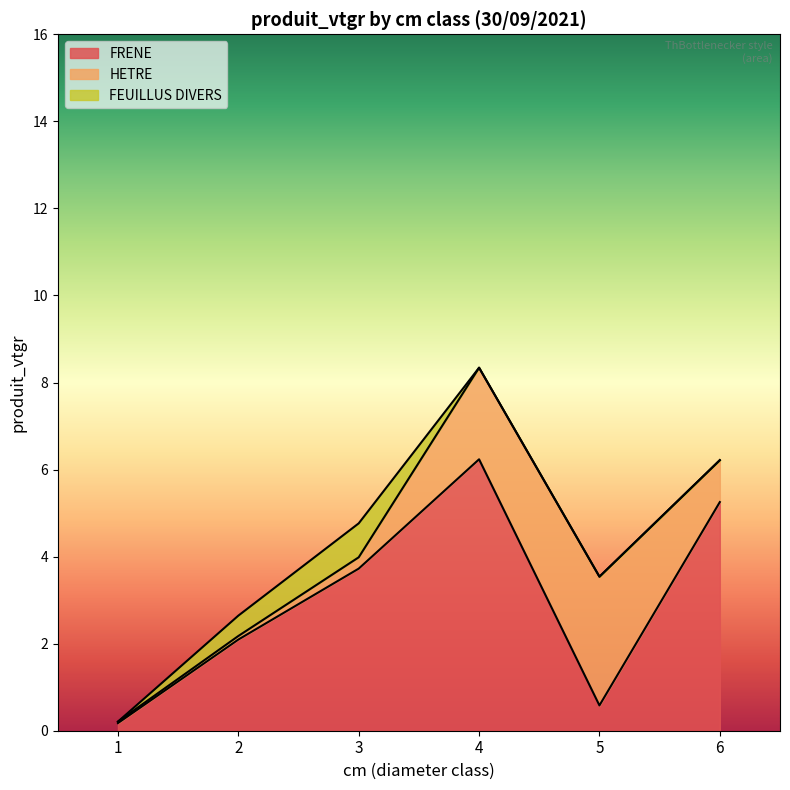

How many times do FEUILLUS DIVERS and HETRE cross each other?

2